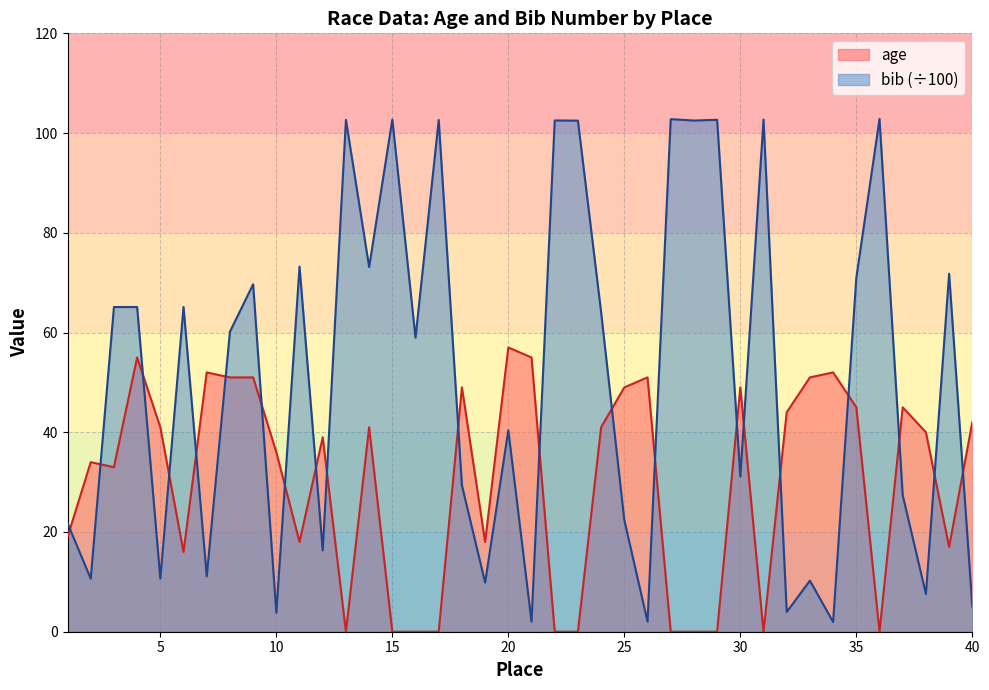

Rank the series by their maximum value, from highest to lowest.

bib (÷100), age